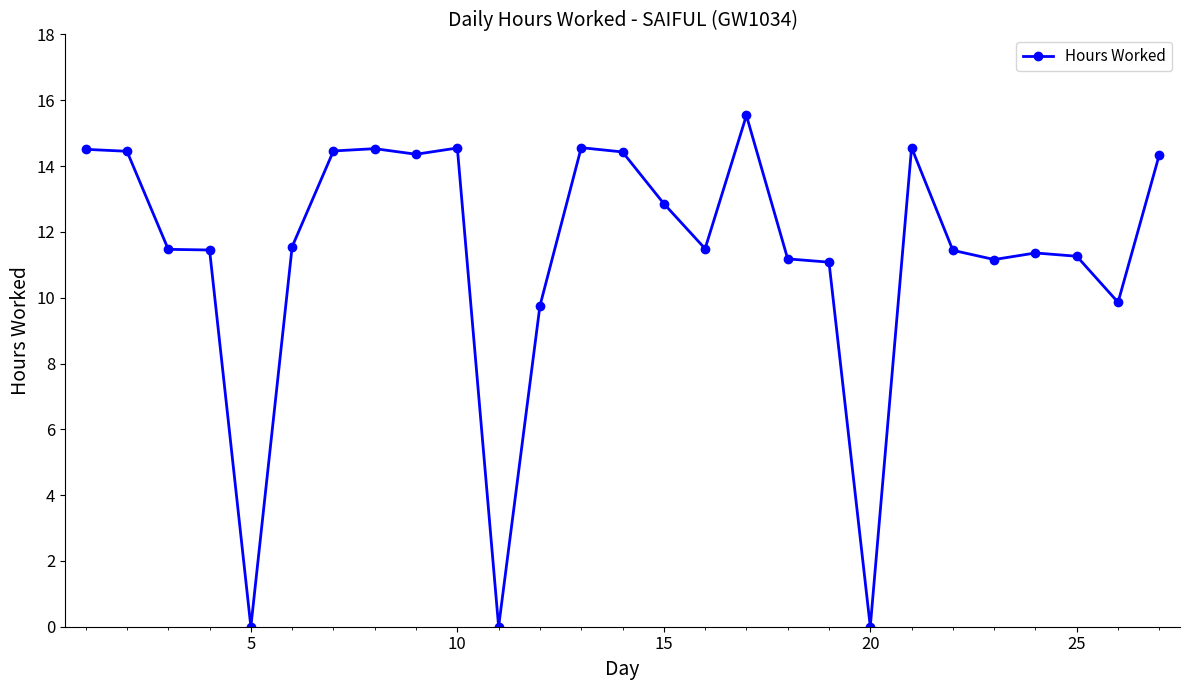

What is the difference between the second highest and second lowest values?

14.6